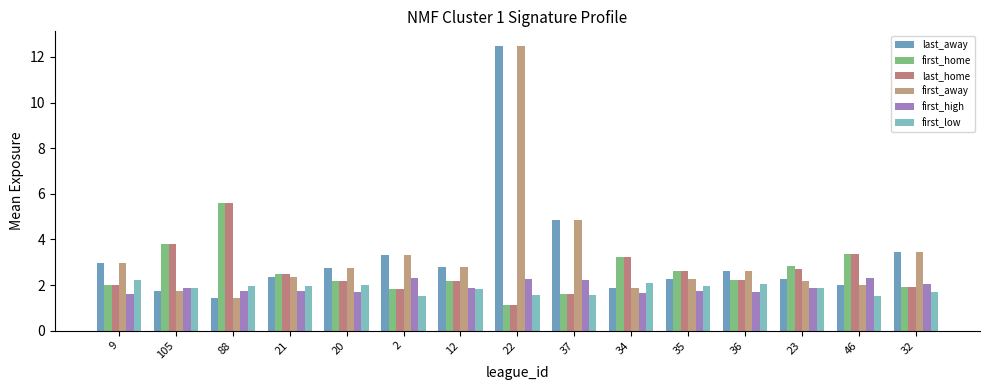

True or false: first_low has a value of 2.0 at 36.

True